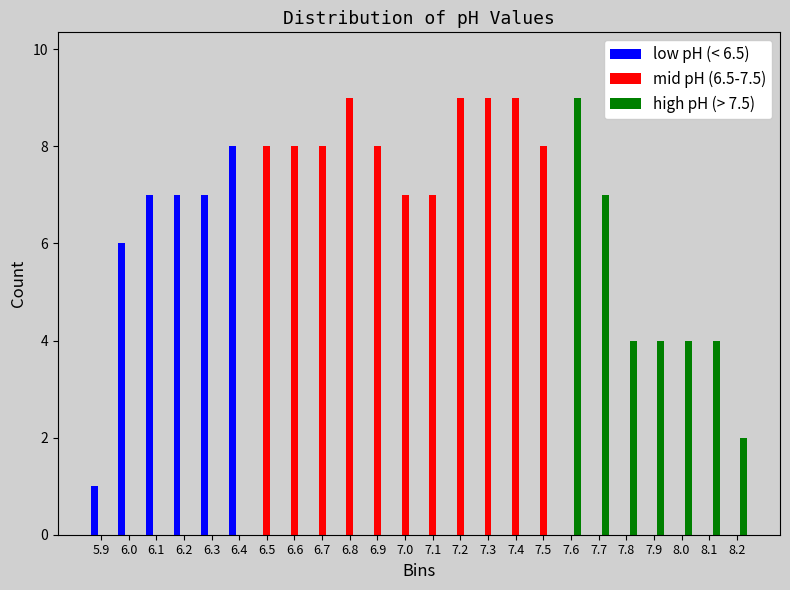

What is the height of the low pH (< 6.5) bar covering 6.15 to 6.25 on the x-axis? The values are not printed on the chart, so give them approximately, as read against the axis.

7